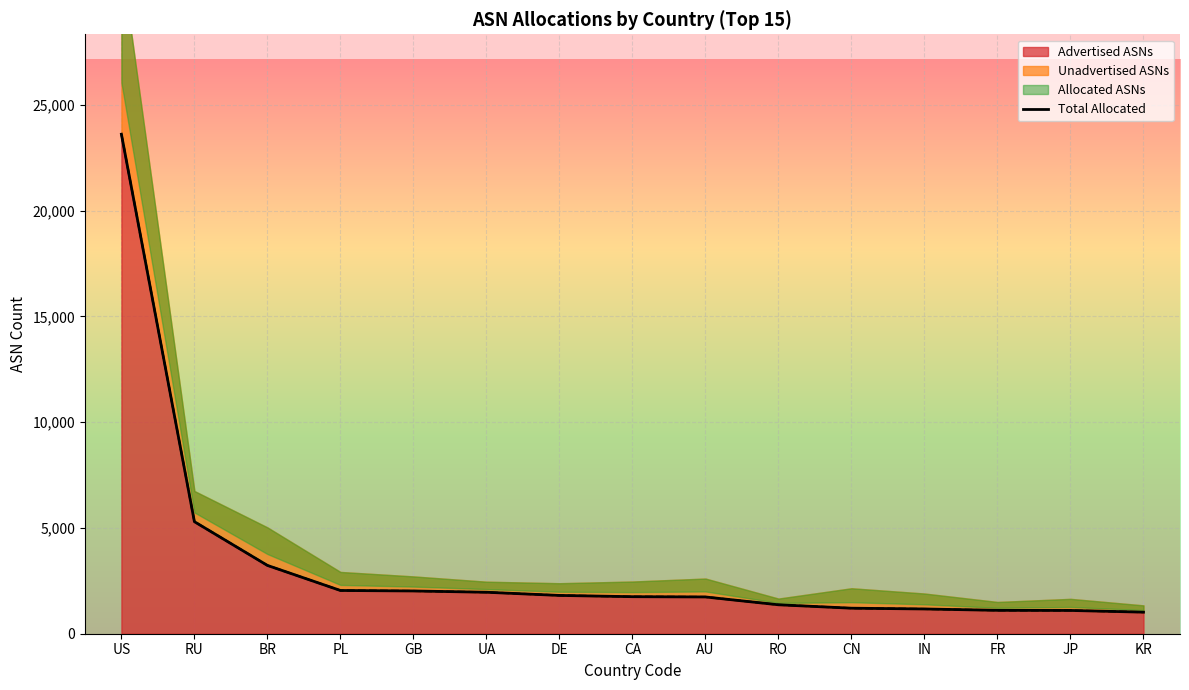

Which category has the lowest value across all series?

KR